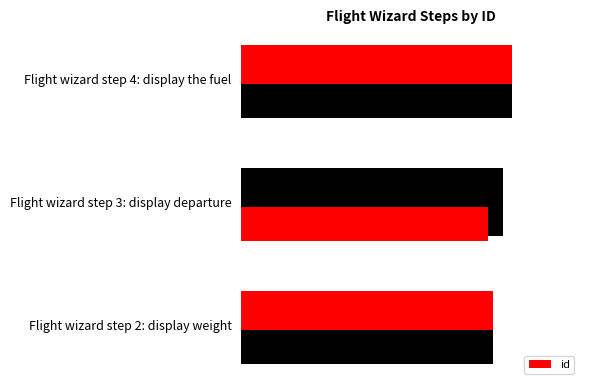

How many data points does each series have?

3